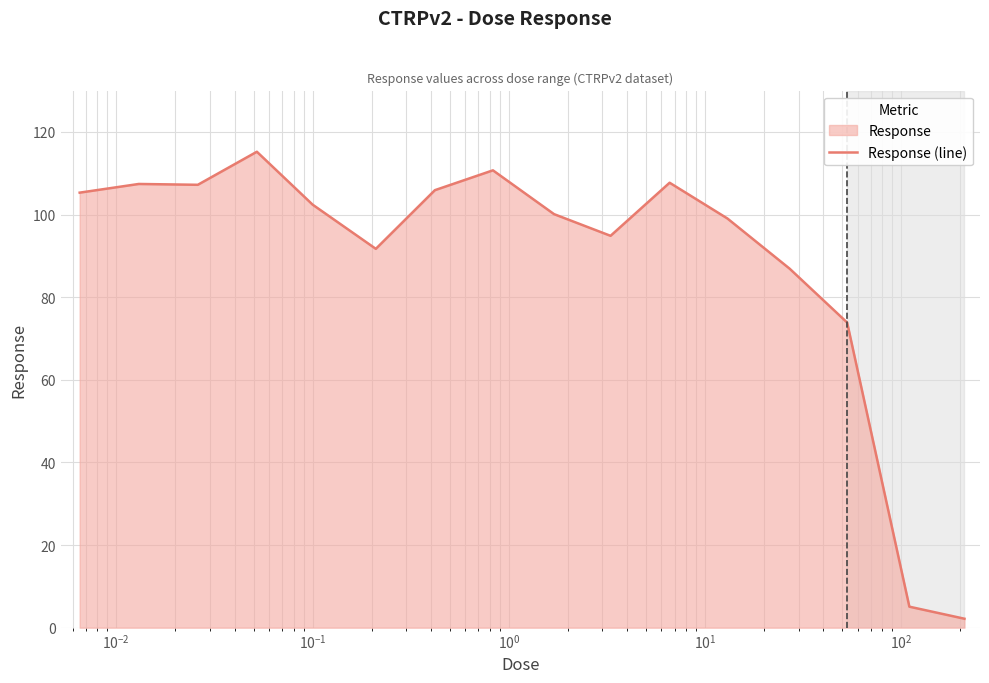

What is the greatest value displayed?

115.2